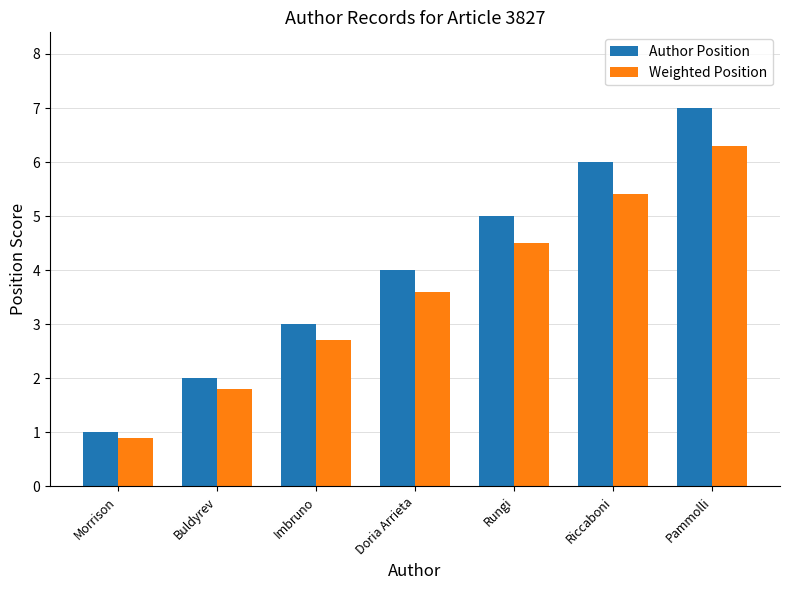

What is the label of the 4th bar from the left?

Doria Arrieta